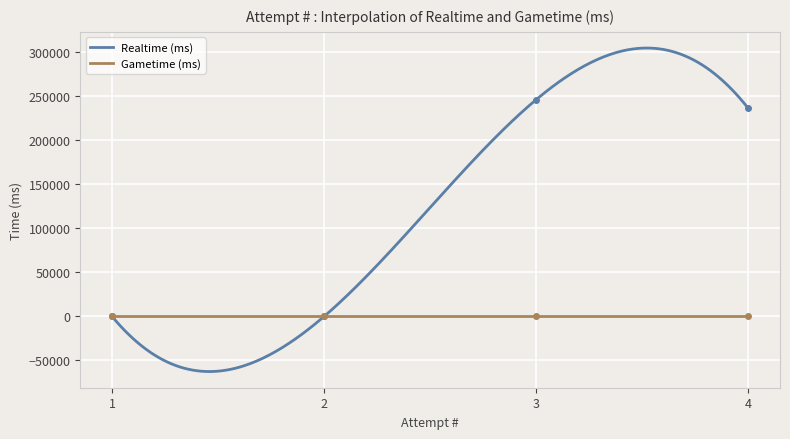

What is the difference between the values at 3 and 1?

246077